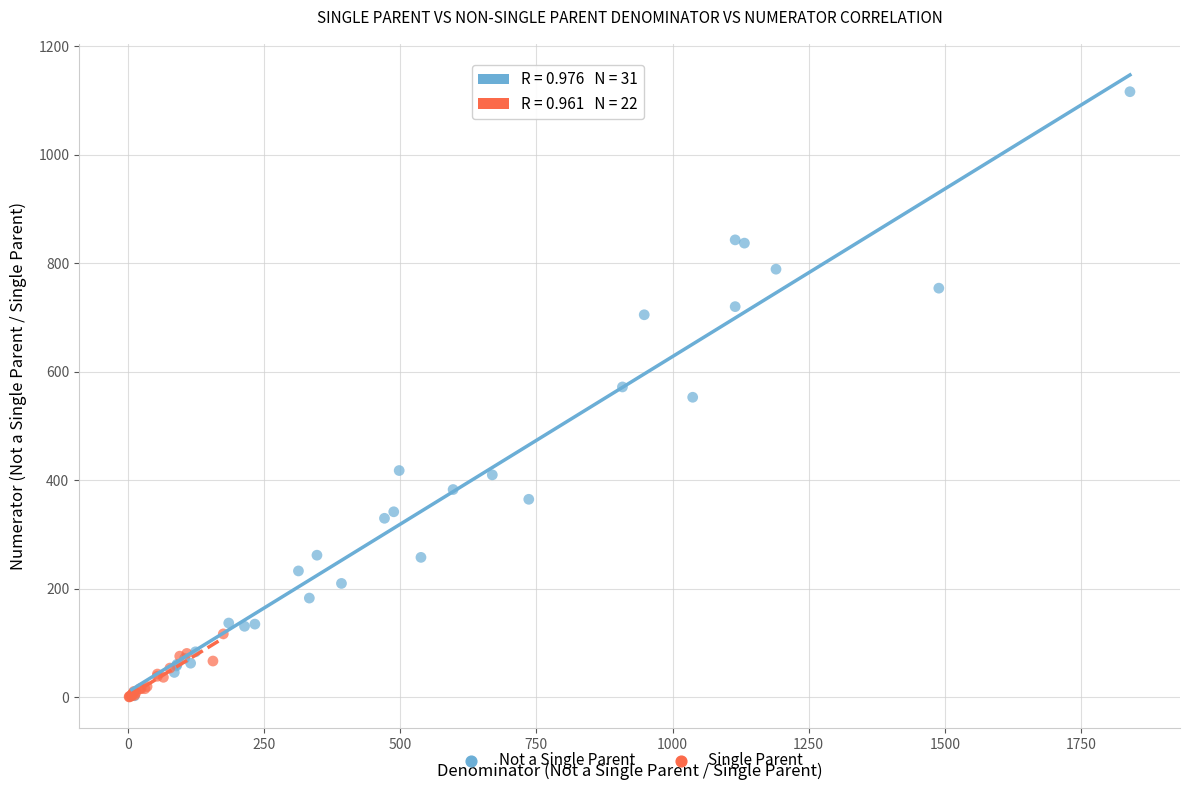

Which series has the largest Y range (max minus min)?

Not a Single Parent